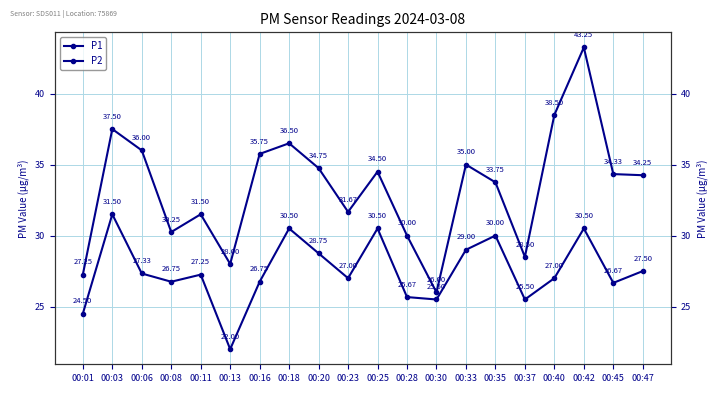

True or false: P1 has more than 0 interior local peaks.

True